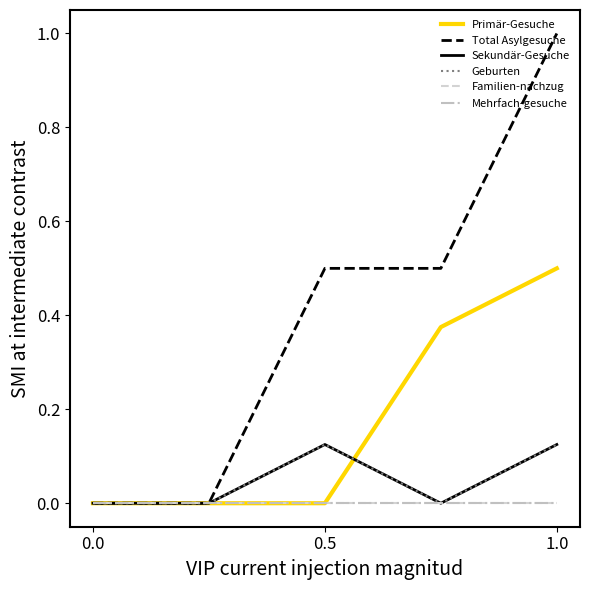

Does the chart have visible grid lines?

No